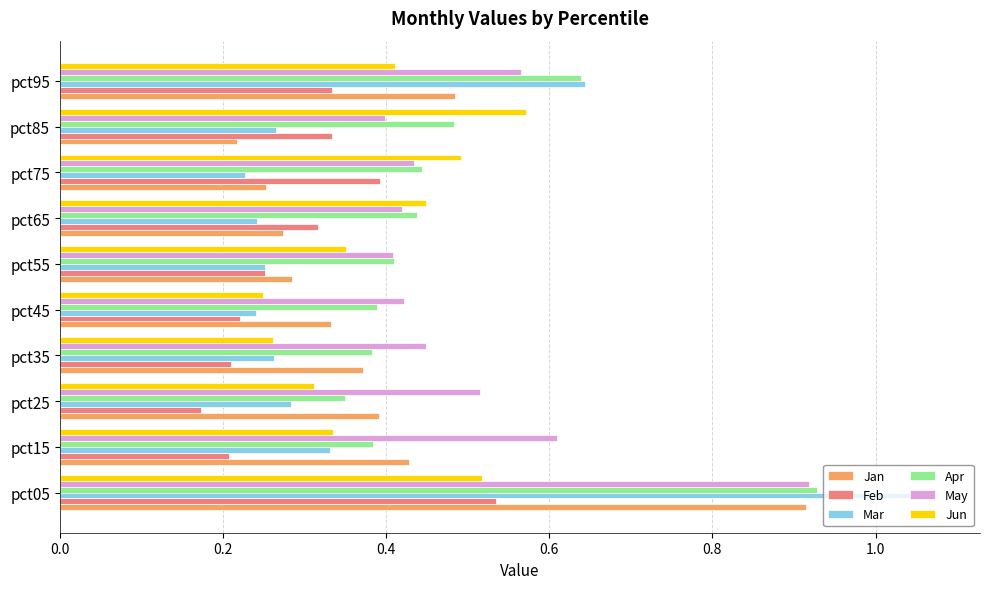

At which label is Apr closest to 0?

pct25